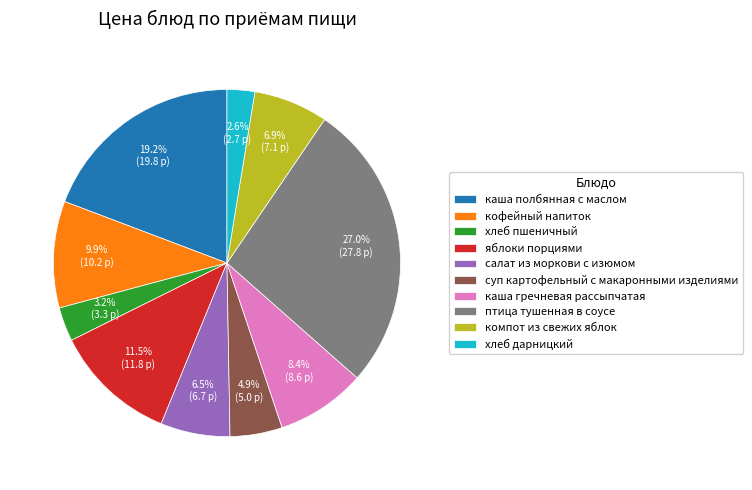

Is it true that салат из моркови с изюмом is 17% of the pie?

False